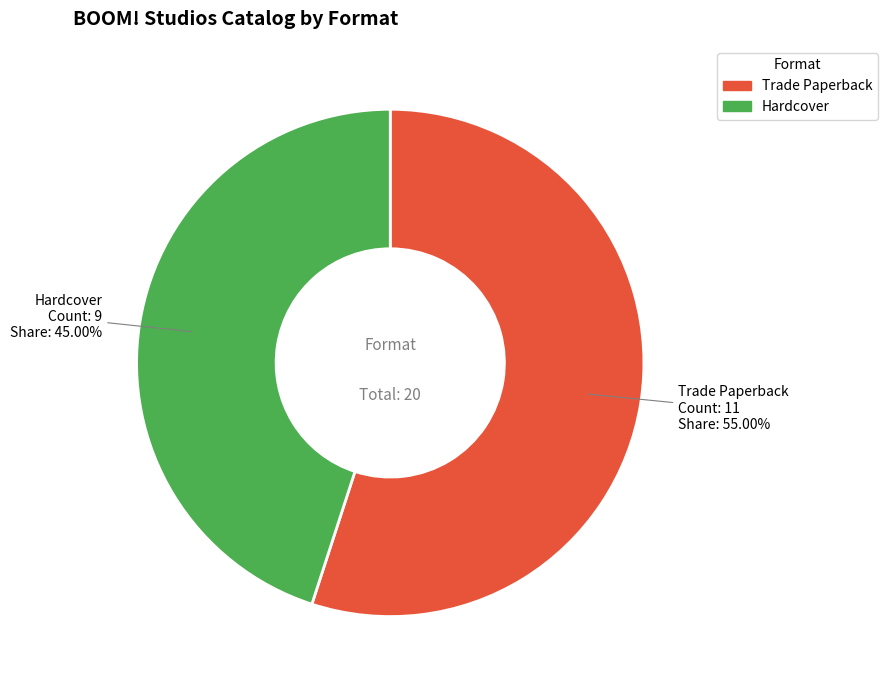

Which slice is the largest?

Trade Paperback